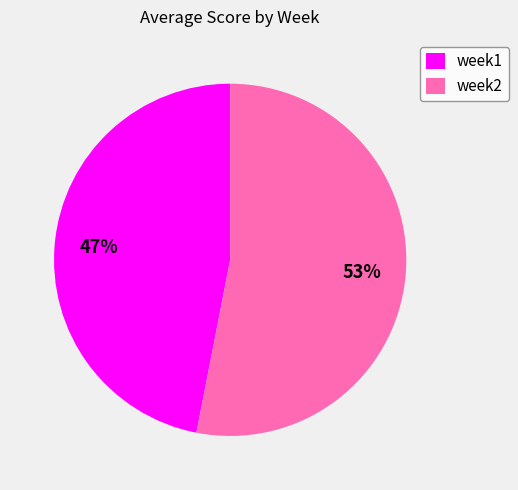

Is it true that week1 is 47% of the pie?

True